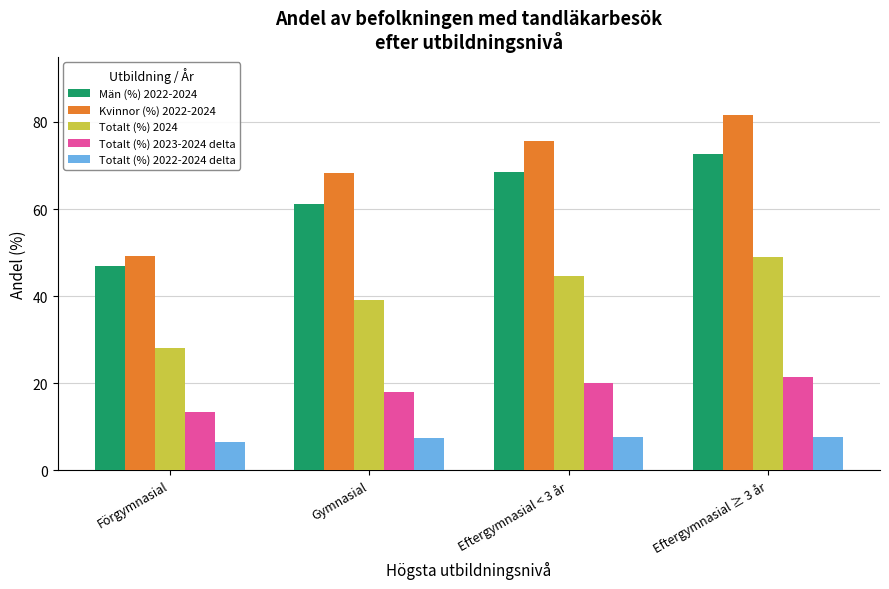

The value of Kvinnor (%) 2022-2024 at Eftergymnasial ≥ 3 år is 122.8. True or false?

False